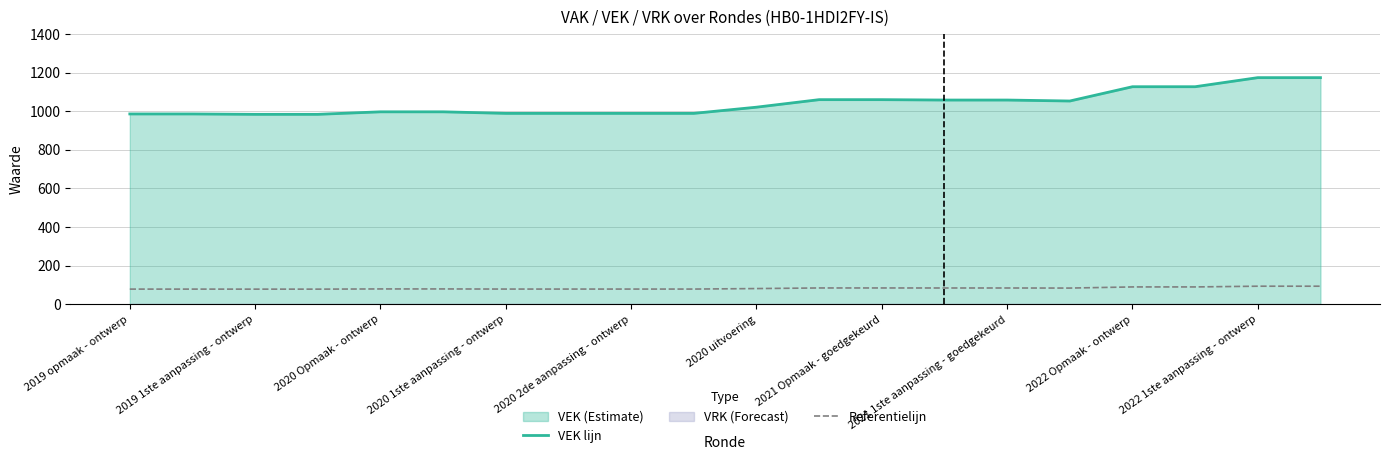

At which label does Referentielijn first exceed 81?

2020 uitvoering